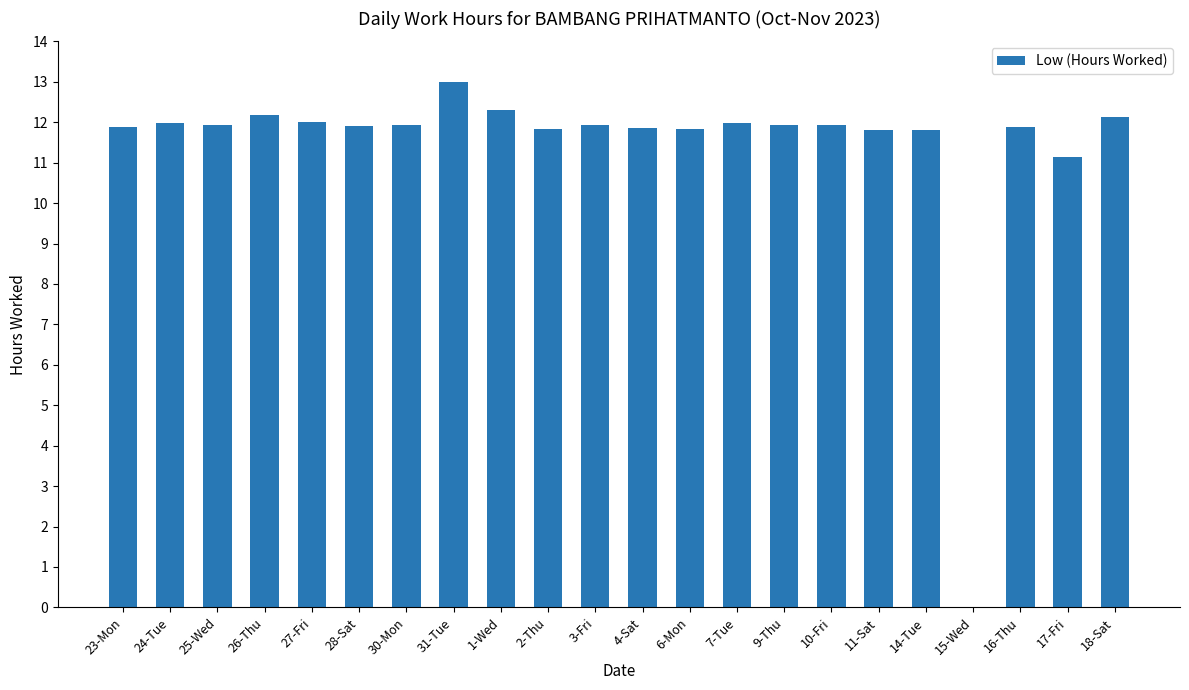

Which label corresponds to the largest value in the chart?

31-Tue